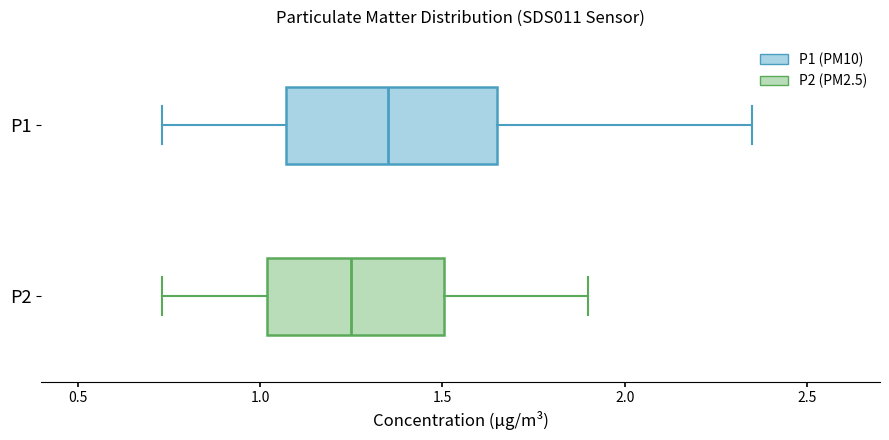

Comparing the boxes themselves (not the whiskers), which one is the widest?

P1